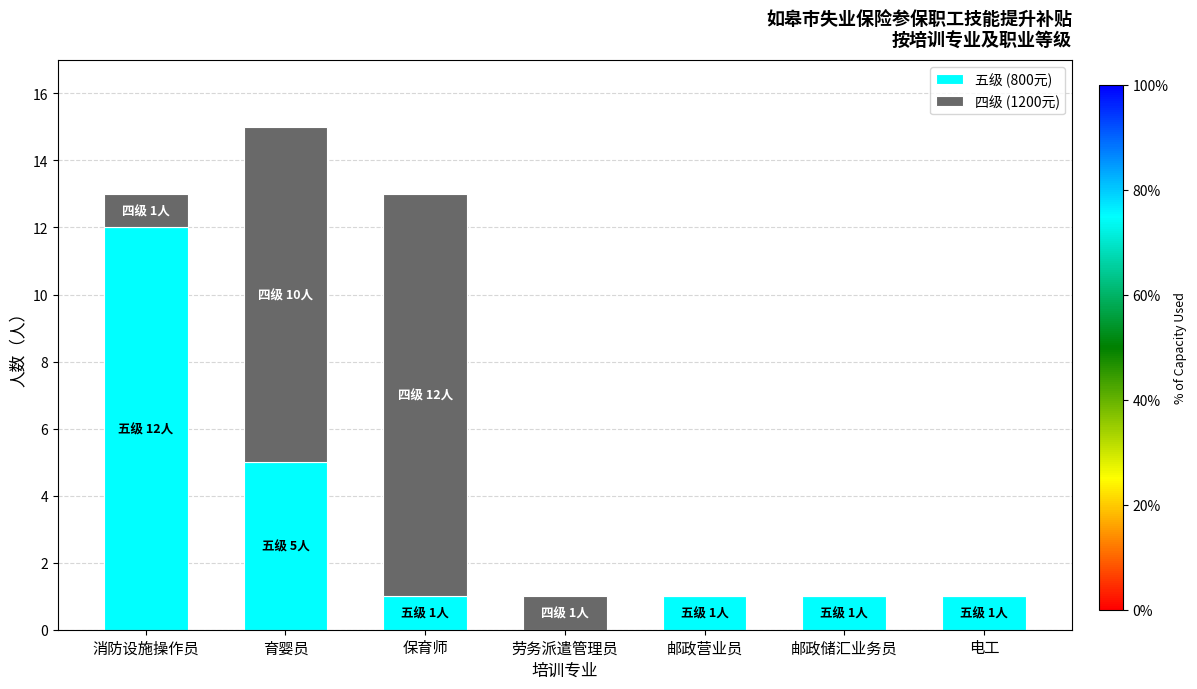

The value of 五级 (800元) at 消防设施操作员 is 19. True or false?

False